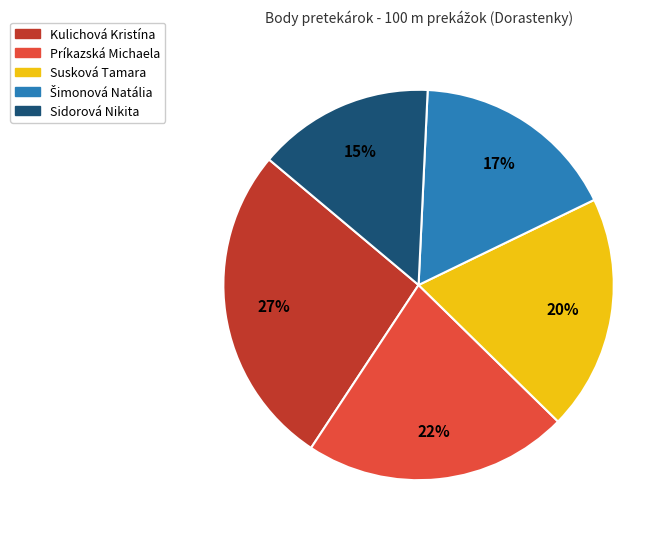

To the nearest percent, what percentage of the pie is Susková Tamara?

20%